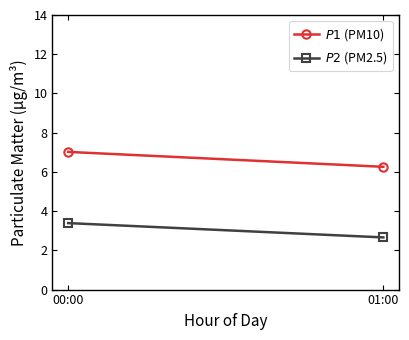

What is the difference between the $P2$ (PM2.5) values at 00:00 and 01:00?

0.7